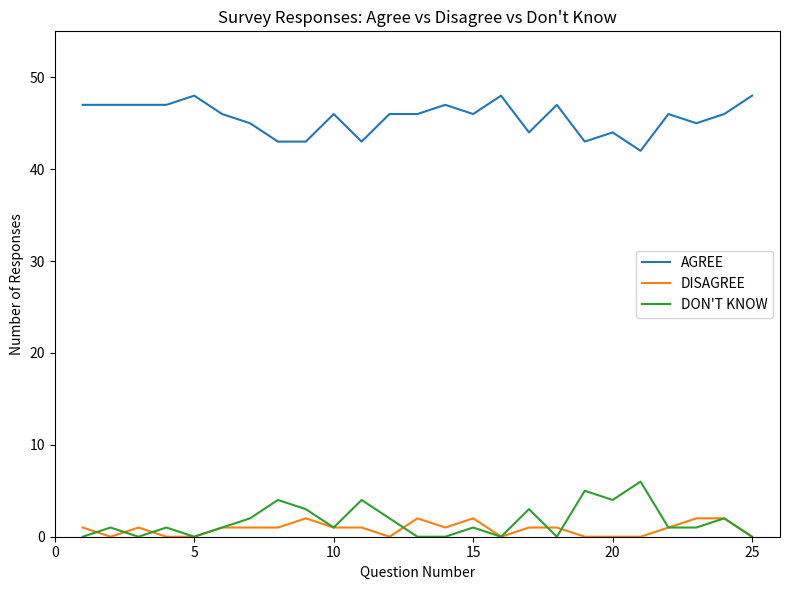

What is the lowest value of the AGREE series?

42